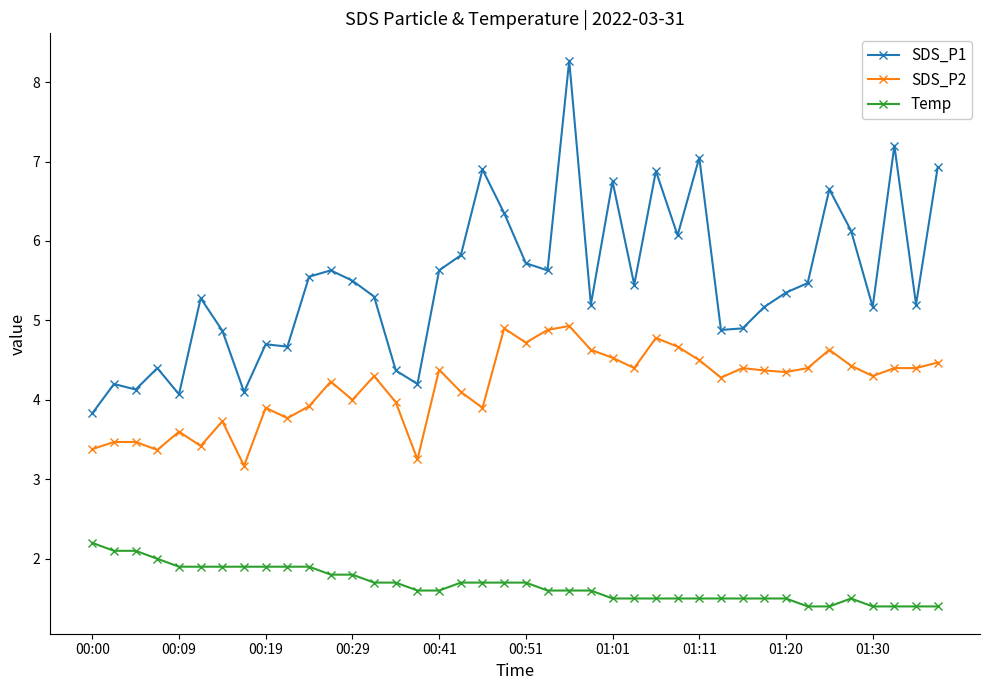

What is the sum of all SDS_P1 values?

219.6